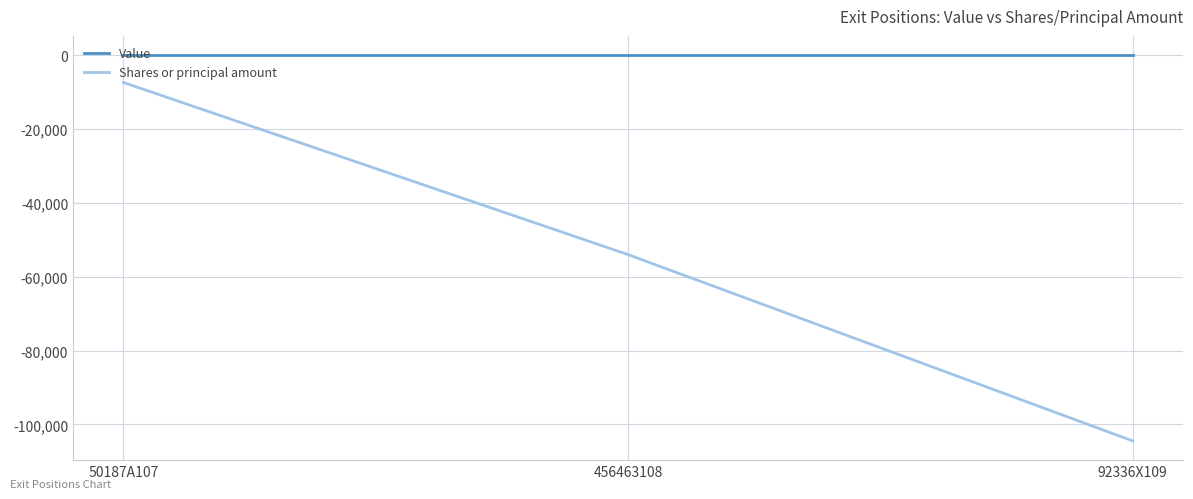

How many lines are shown in the chart?

2